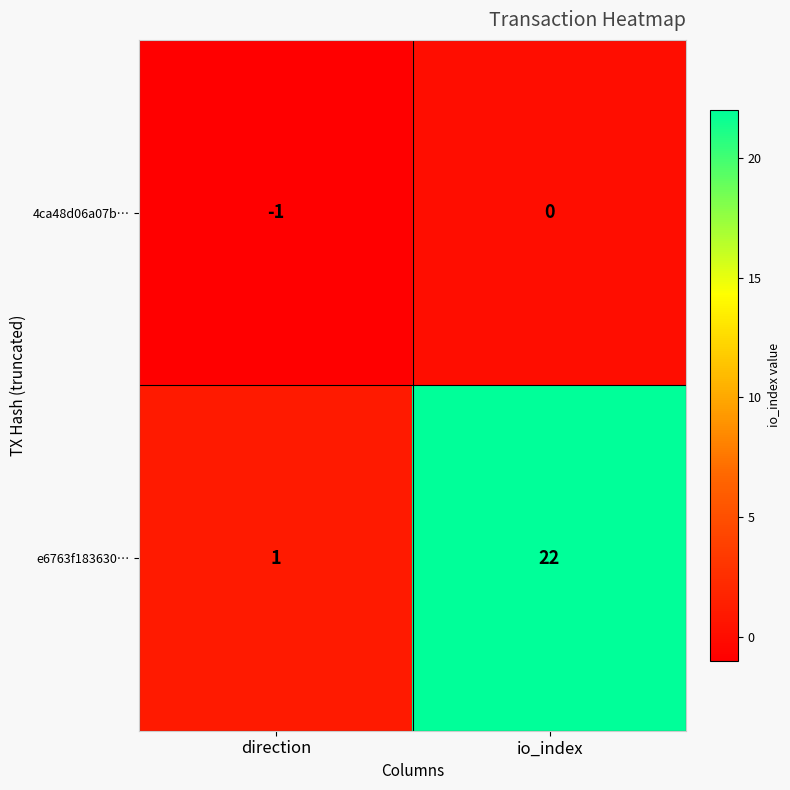

How many categories are shown in the chart?

2